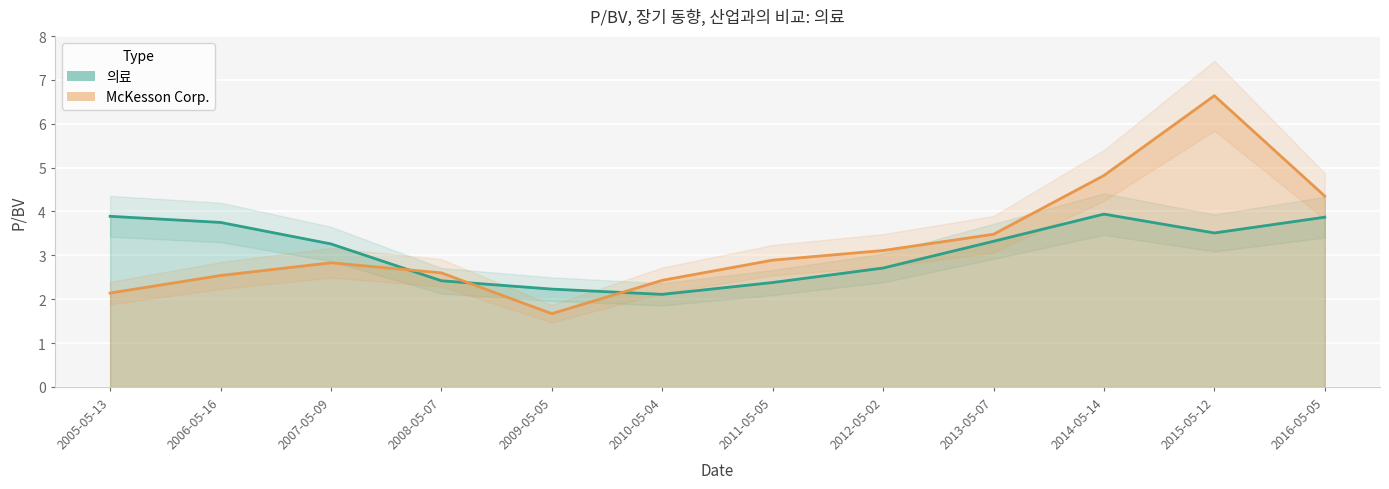

Which series ends up on top after the final intersection of 의료 and McKesson Corp.?

McKesson Corp.